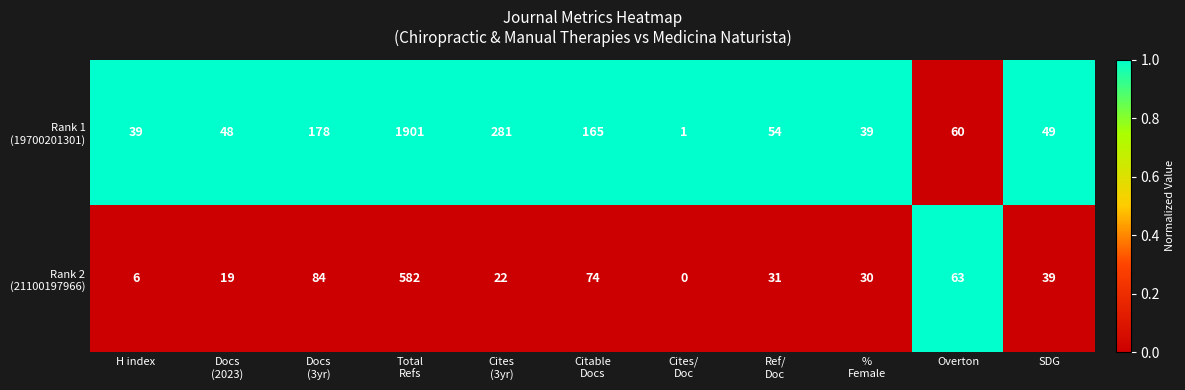

What is the spread (max minus min) of values at SDG?

10